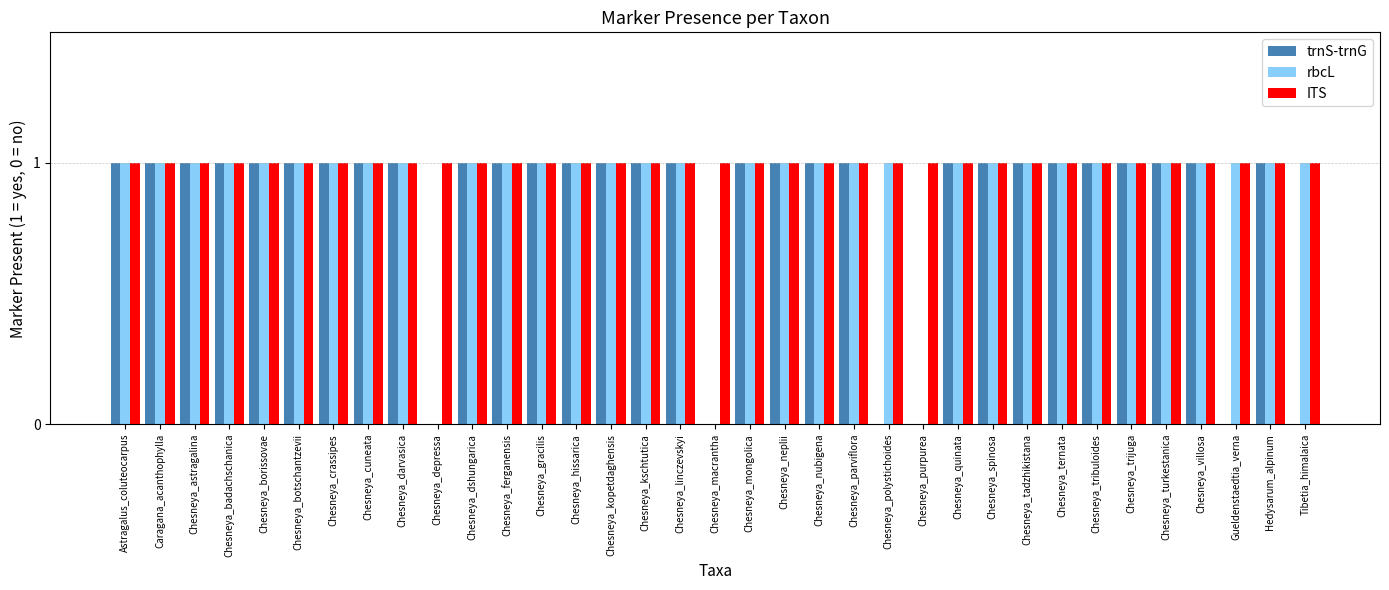

Which series has the largest total across all categories?

ITS